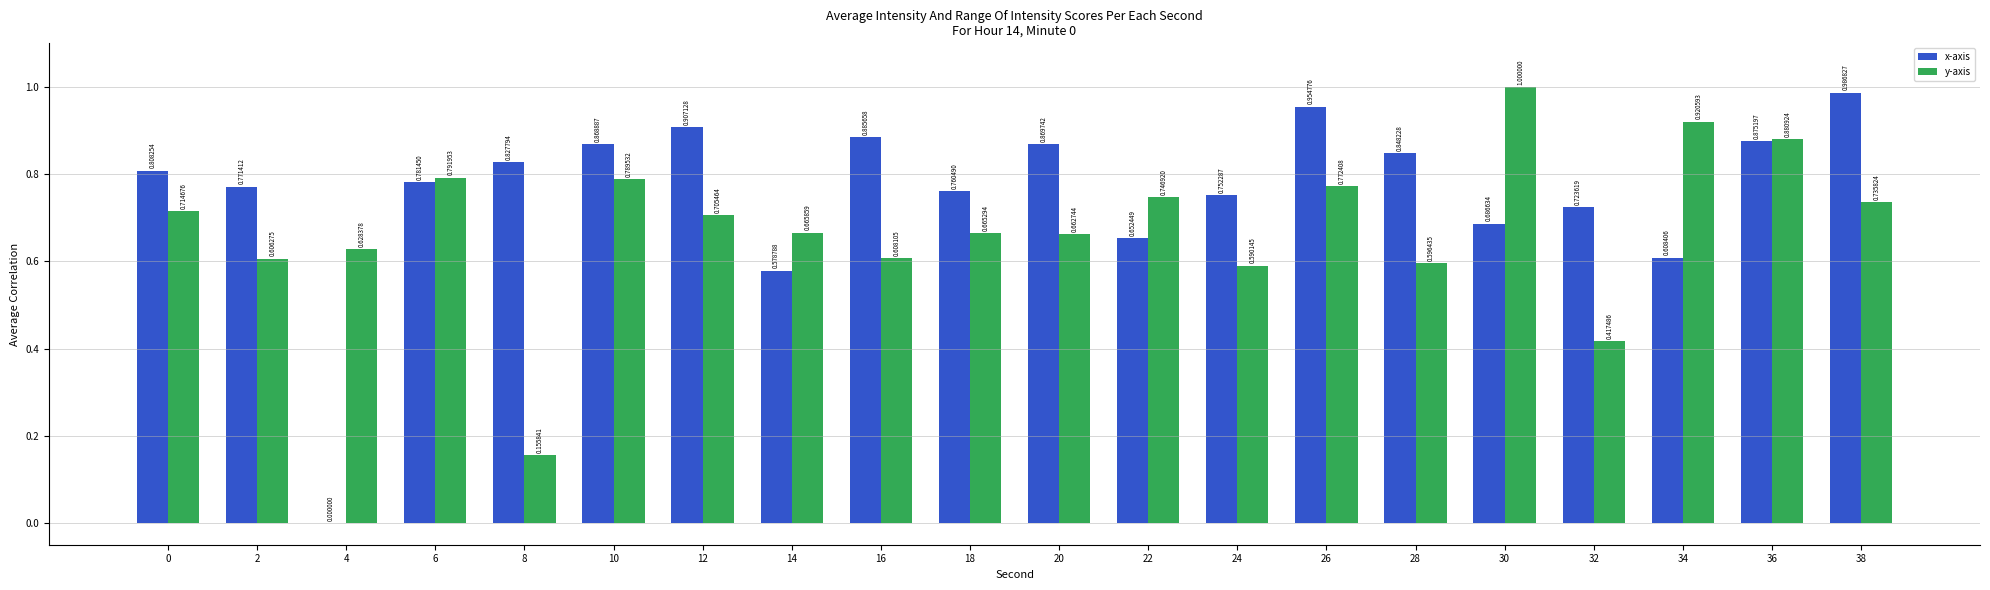

What is the total value across all series at 18?

1.4